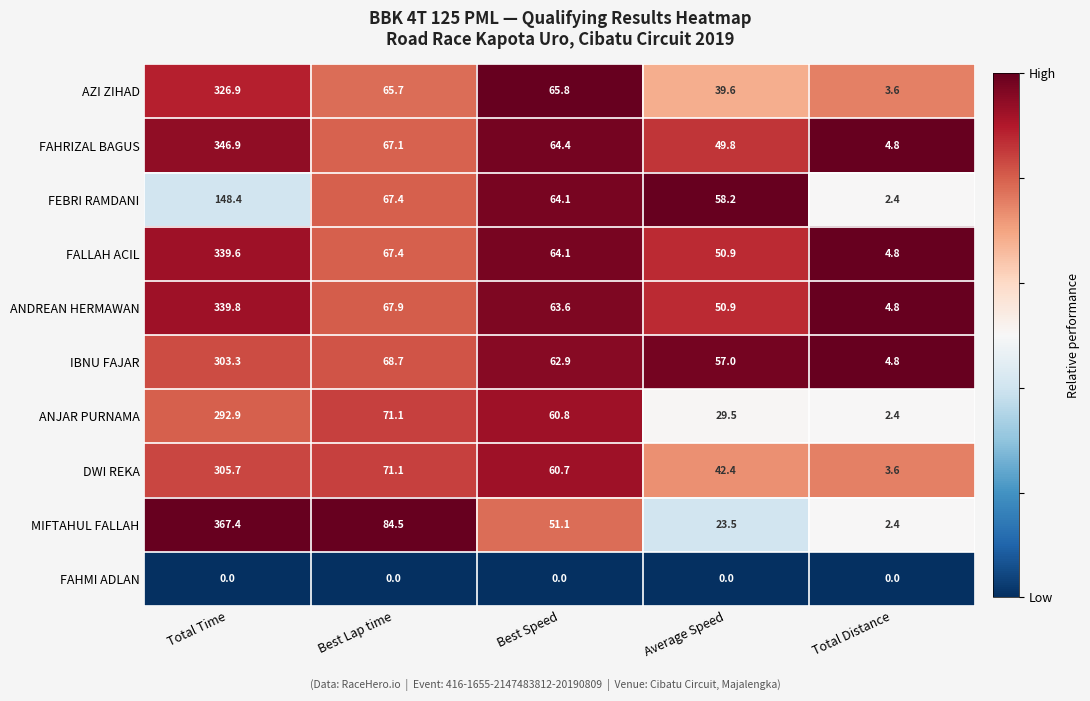

List the series in order of their peak value, highest first.

MIFTAHUL FALLAH, FAHRIZAL BAGUS, ANDREAN HERMAWAN, FALLAH ACIL, AZI ZIHAD, DWI REKA, IBNU FAJAR, ANJAR PURNAMA, FEBRI RAMDANI, FAHMI ADLAN